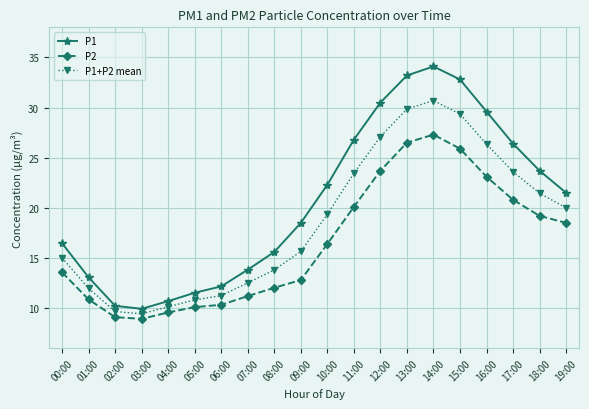

What is the difference between the P2 values at 09:00 and 14:00?

14.5